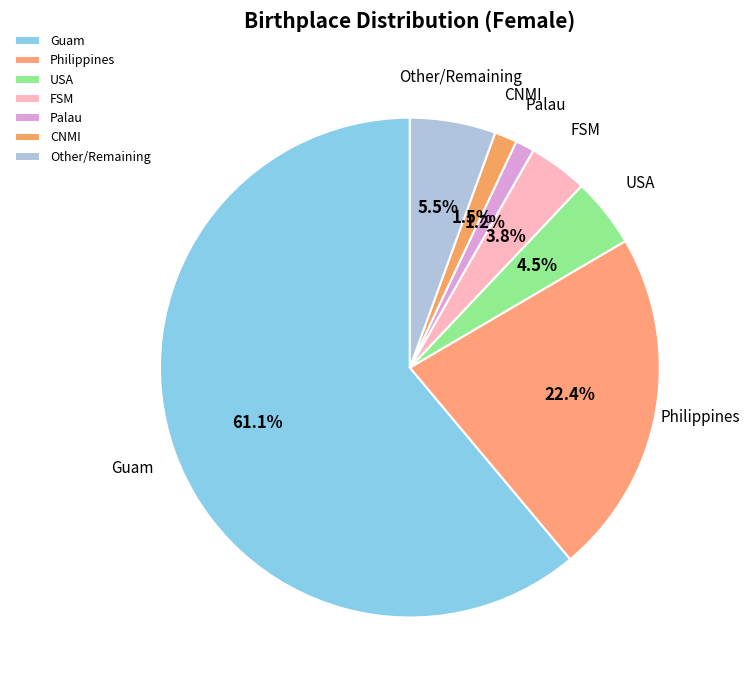

To the nearest percent, what is the combined percentage of Philippines and Palau?

24%